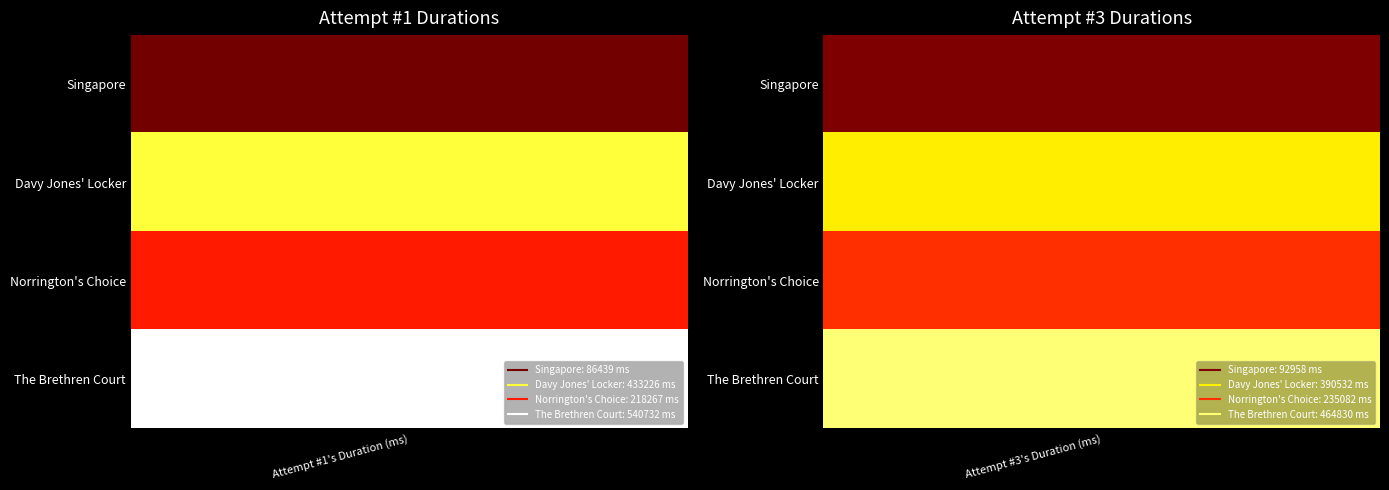

What is the sum of all Norrington's Choice values?

453349